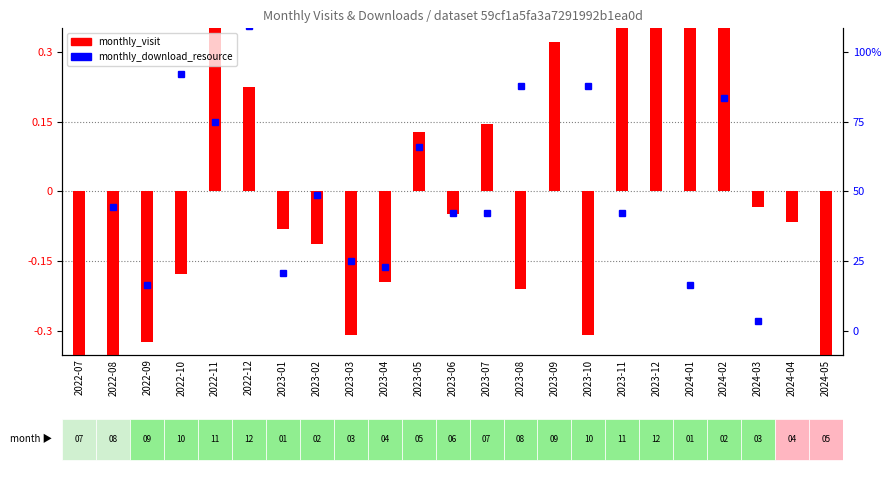

Where is monthly_download_resource nearest to the value 0?

2023-02